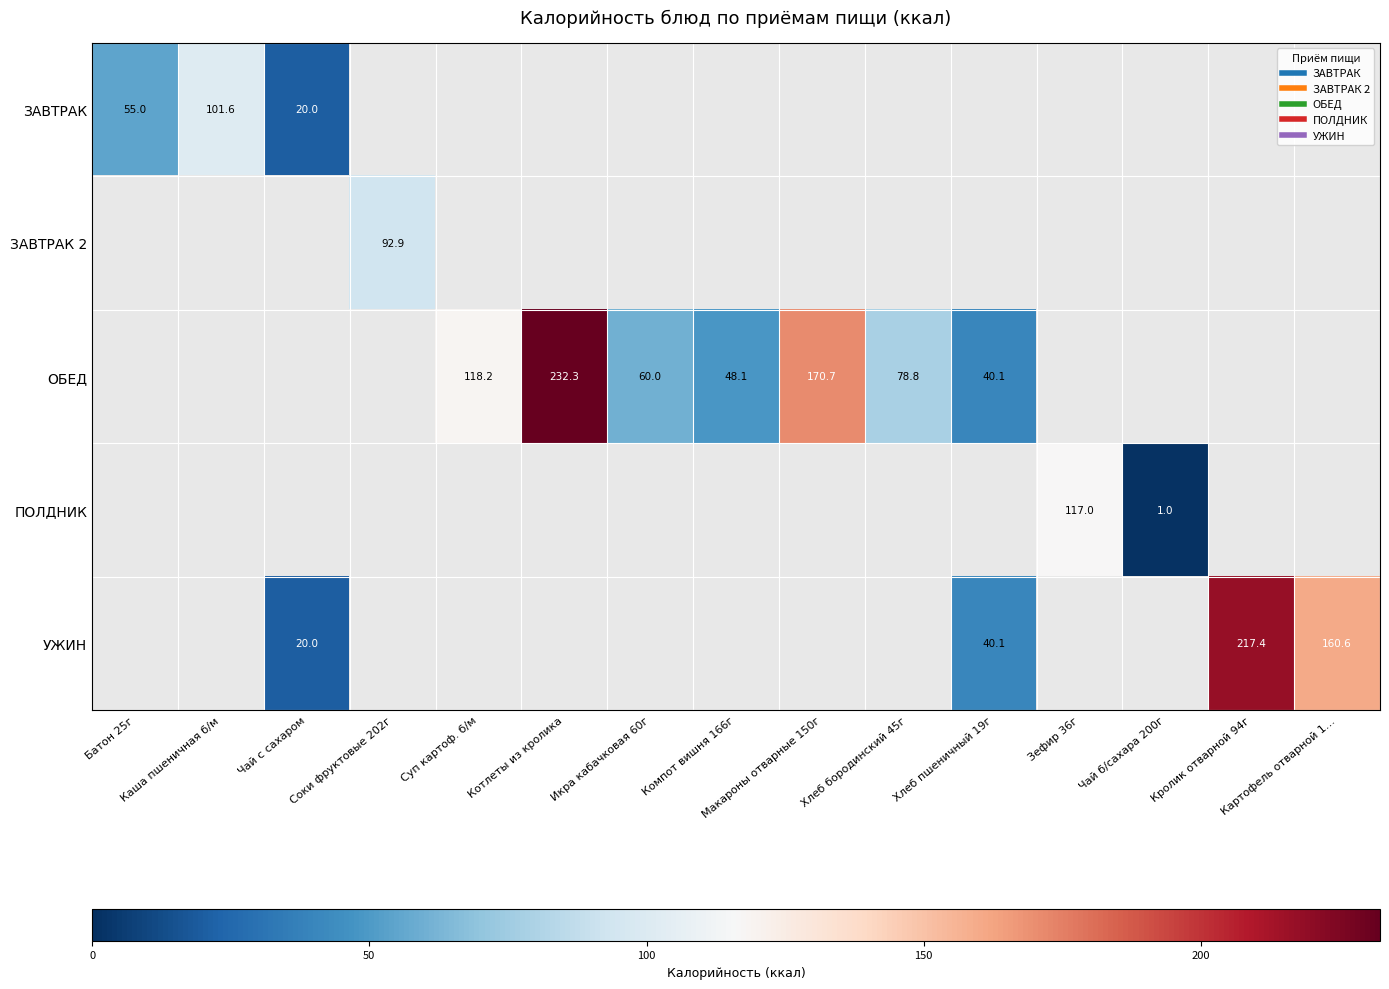

Is the value of ЗАВТРАК 2 at Картофель отварной 1… greater than the value of УЖИН at Хлеб пшеничный 19г?

No